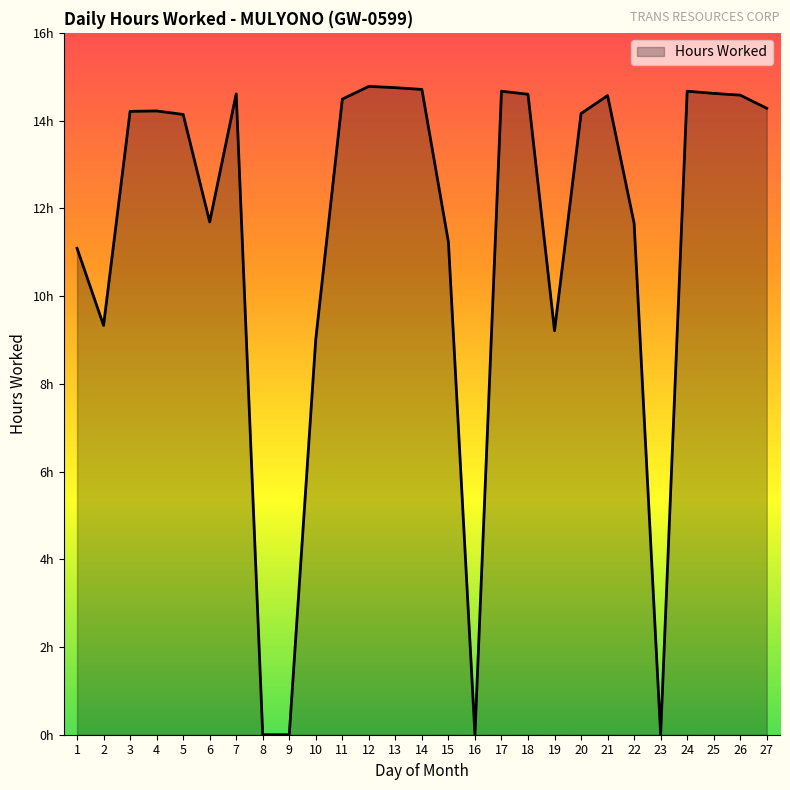

Does the chart display data point markers on the line(s)?

No